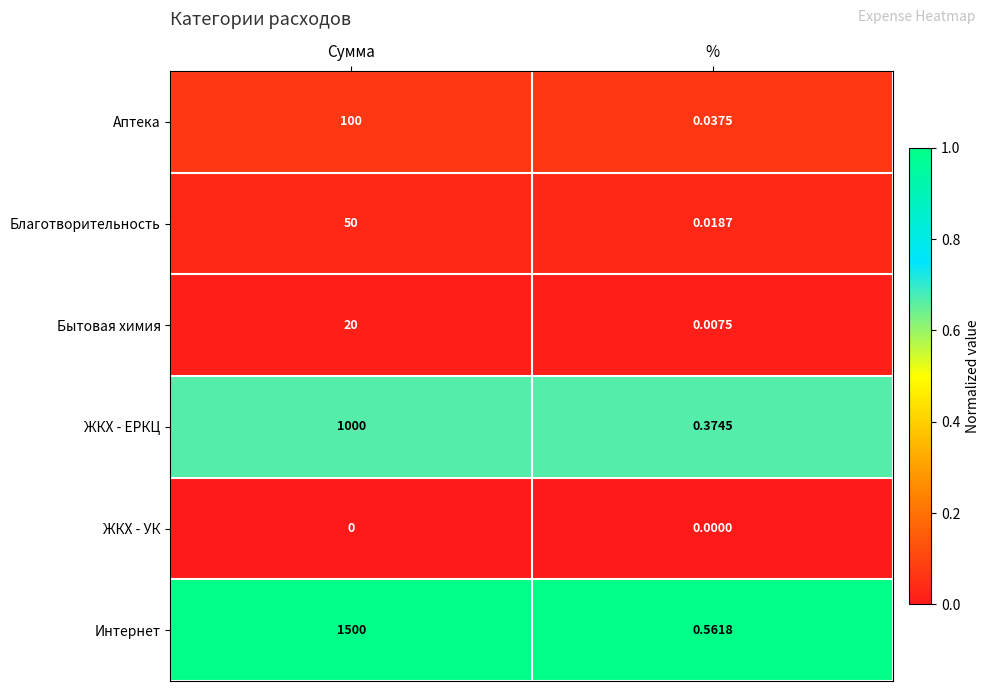

Which series changed the most between Сумма and %?

Интернет